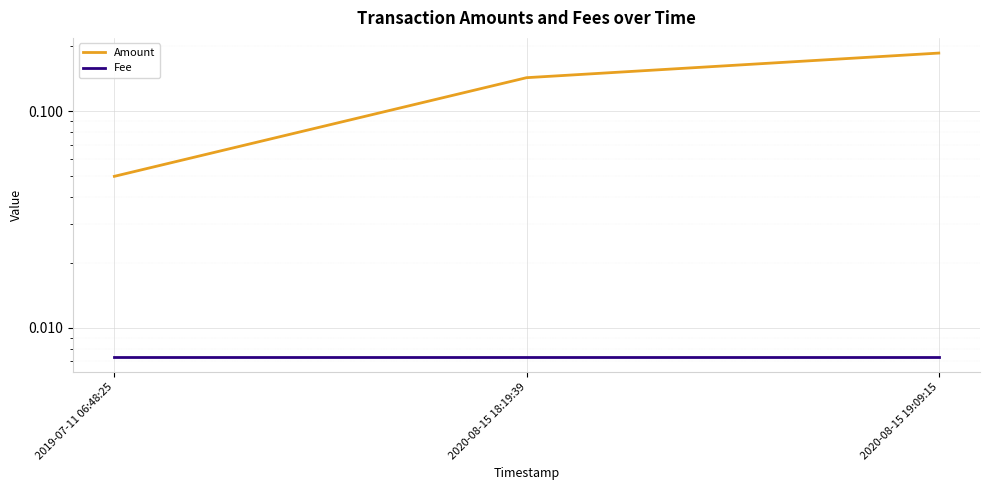

List the labels in order of Amount value, largest first.

2020-08-15 19:09:15, 2020-08-15 18:19:39, 2019-07-11 06:48:25